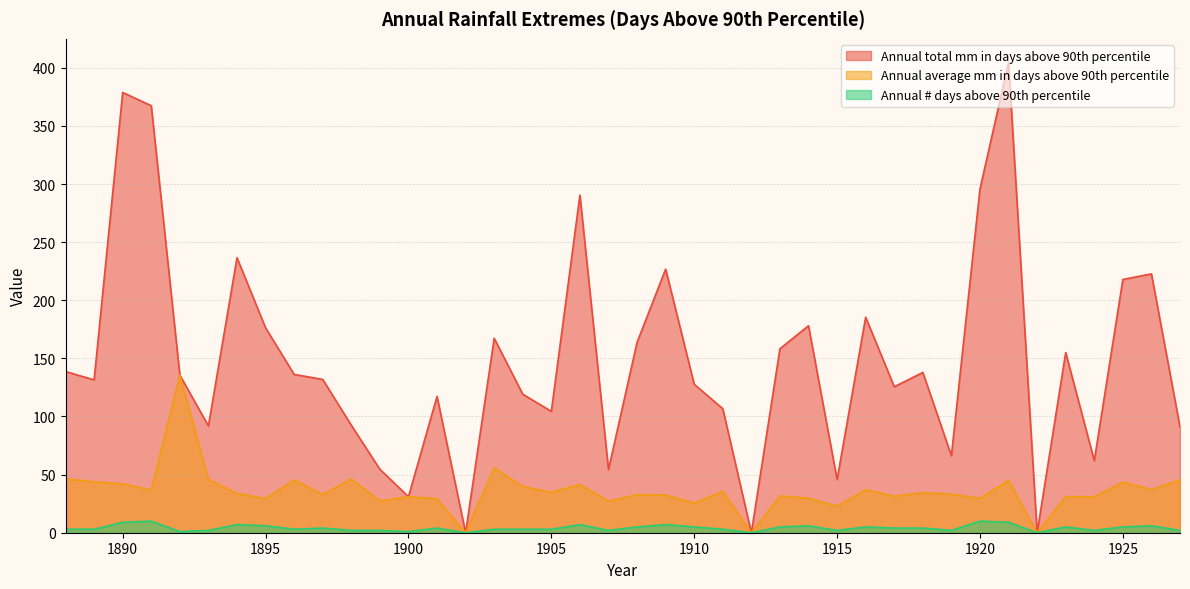

What is the difference between the highest and lowest values at 1891?

357.4